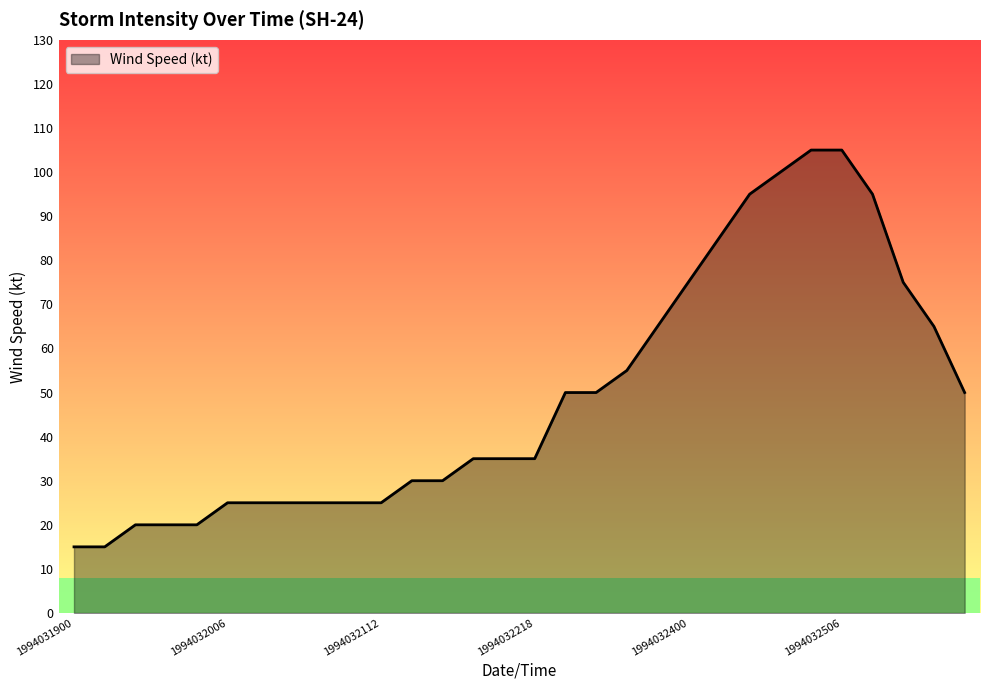

What is the greatest value displayed?

105